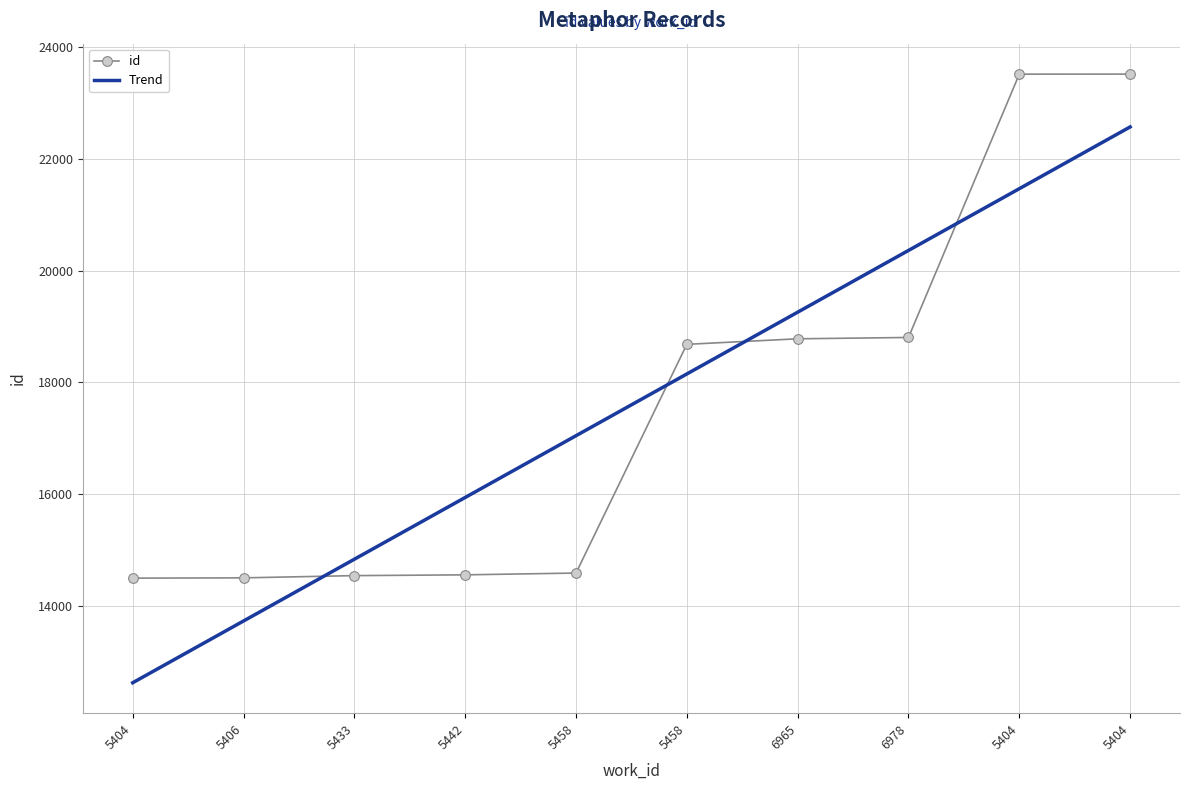

Reading left to right, list all the values displayed in this chart.

5404=14498	5406=14503	5433=14543	5442=14557	5458=14589	5458=18682	6965=18781	6978=18805	5404=23517	5404=23518